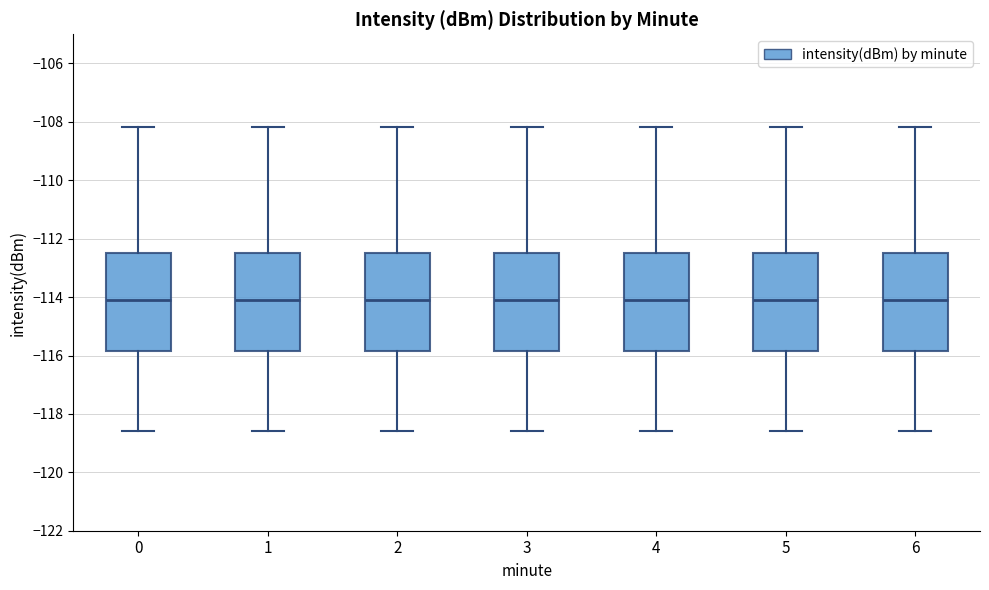

Reading left to right, transcribe this box plot: for each box, give where its median line is, the range the box spans, and where its two whiskers end, as read against the y-axis. The values are not printed on the chart, so give them approximately, as read against the axis.

0: median -114.0, box -115.8 to -112.4, whiskers -118.6 to -108.2
1: median -114.0, box -115.8 to -112.4, whiskers -118.6 to -108.2
2: median -114.0, box -115.8 to -112.4, whiskers -118.6 to -108.2
3: median -114.0, box -115.8 to -112.4, whiskers -118.6 to -108.2
4: median -114.0, box -115.8 to -112.4, whiskers -118.6 to -108.2
5: median -114.0, box -115.8 to -112.4, whiskers -118.6 to -108.2
6: median -114.0, box -115.8 to -112.4, whiskers -118.6 to -108.2